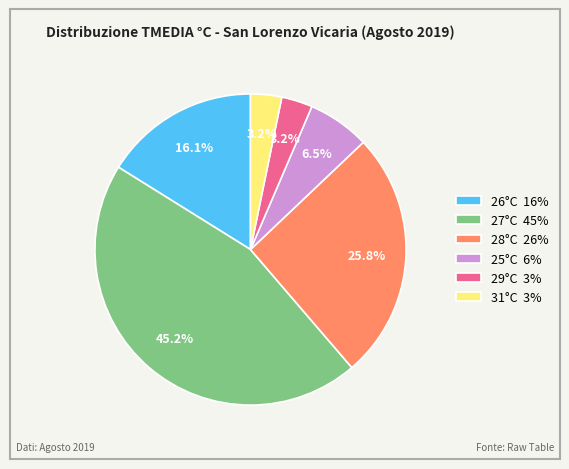

How many slices are in this pie chart?

6